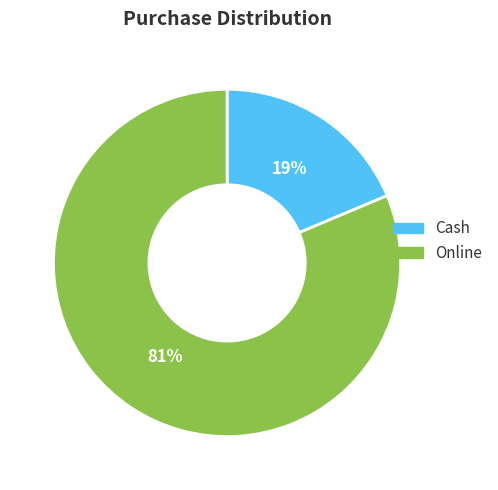

Is it true that Online is 68% of the pie?

False